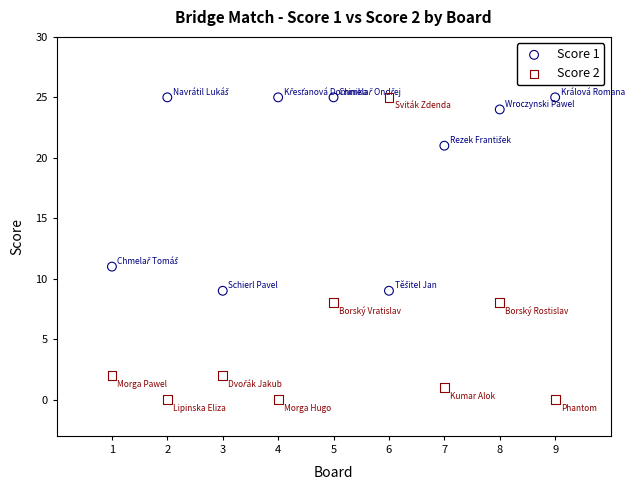

Which series reaches the minimum Y coordinate?

Score 2